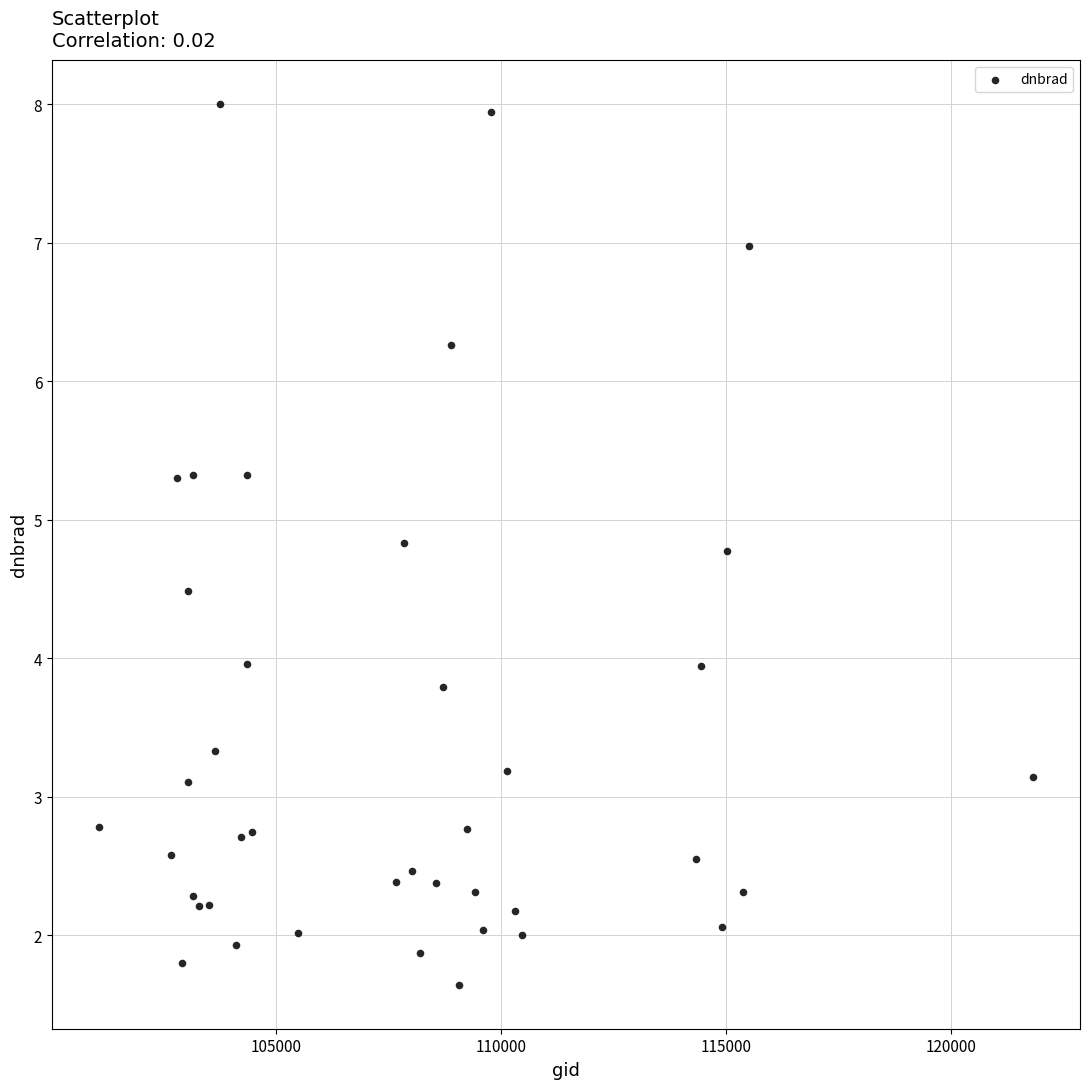

What is the range of X values (max minus min)?

20762.0